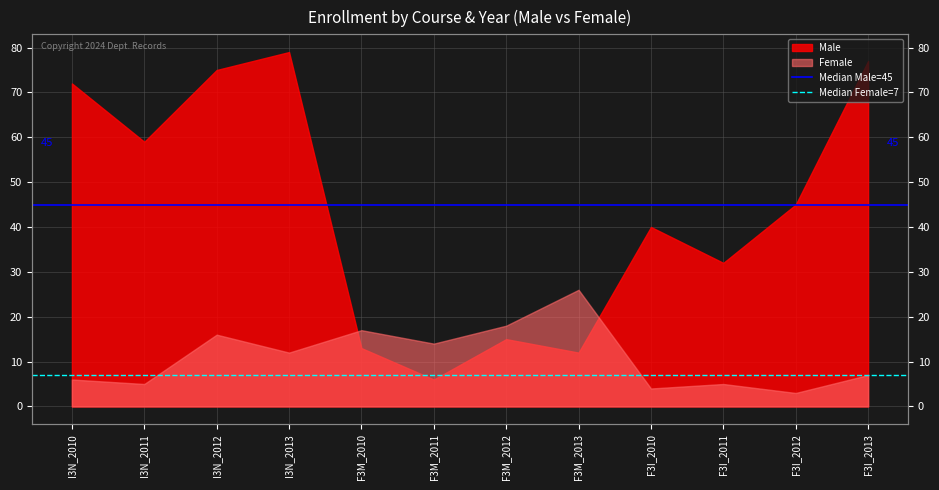

What is the value of the Median Male=45 point at the 2nd from the left?

45